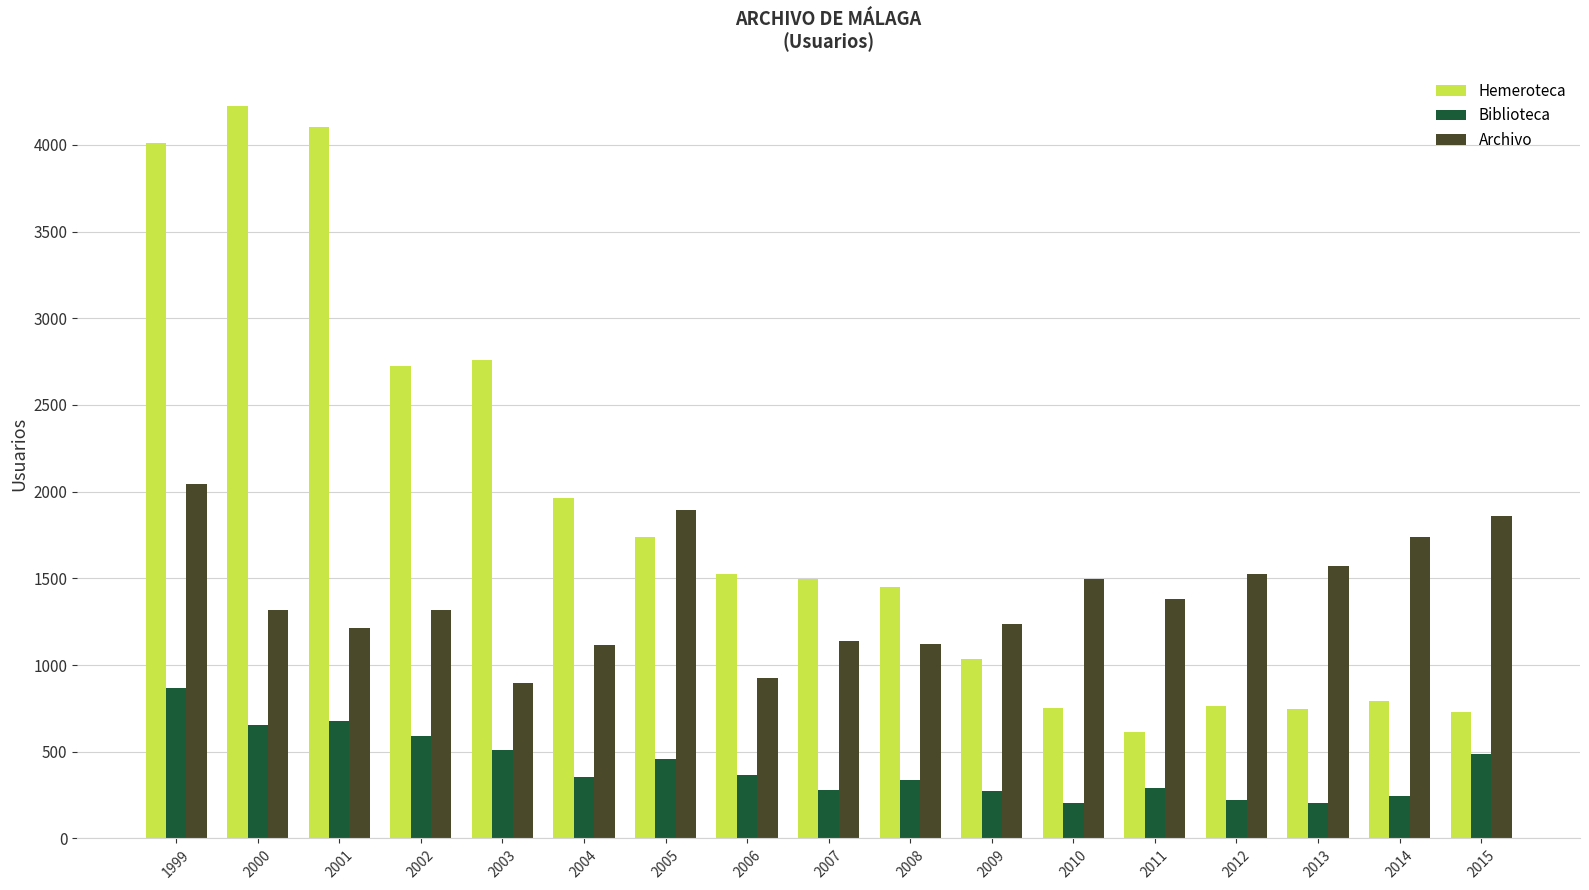

What is the highest value of the Archivo series?

2044